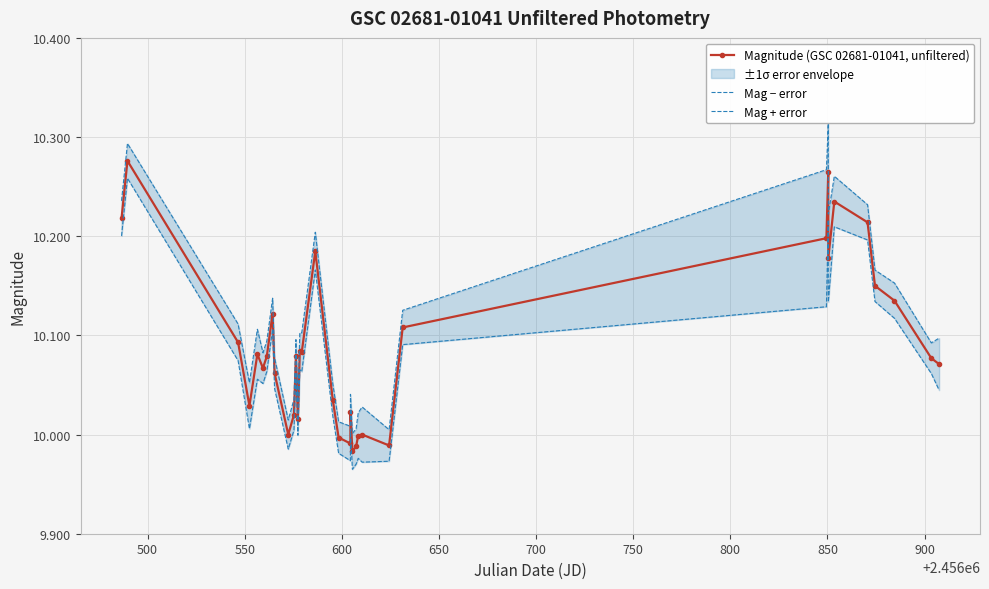

True or false: Magnitude (GSC 02681-01041, unfiltered) has more than 0 interior local peaks.

True